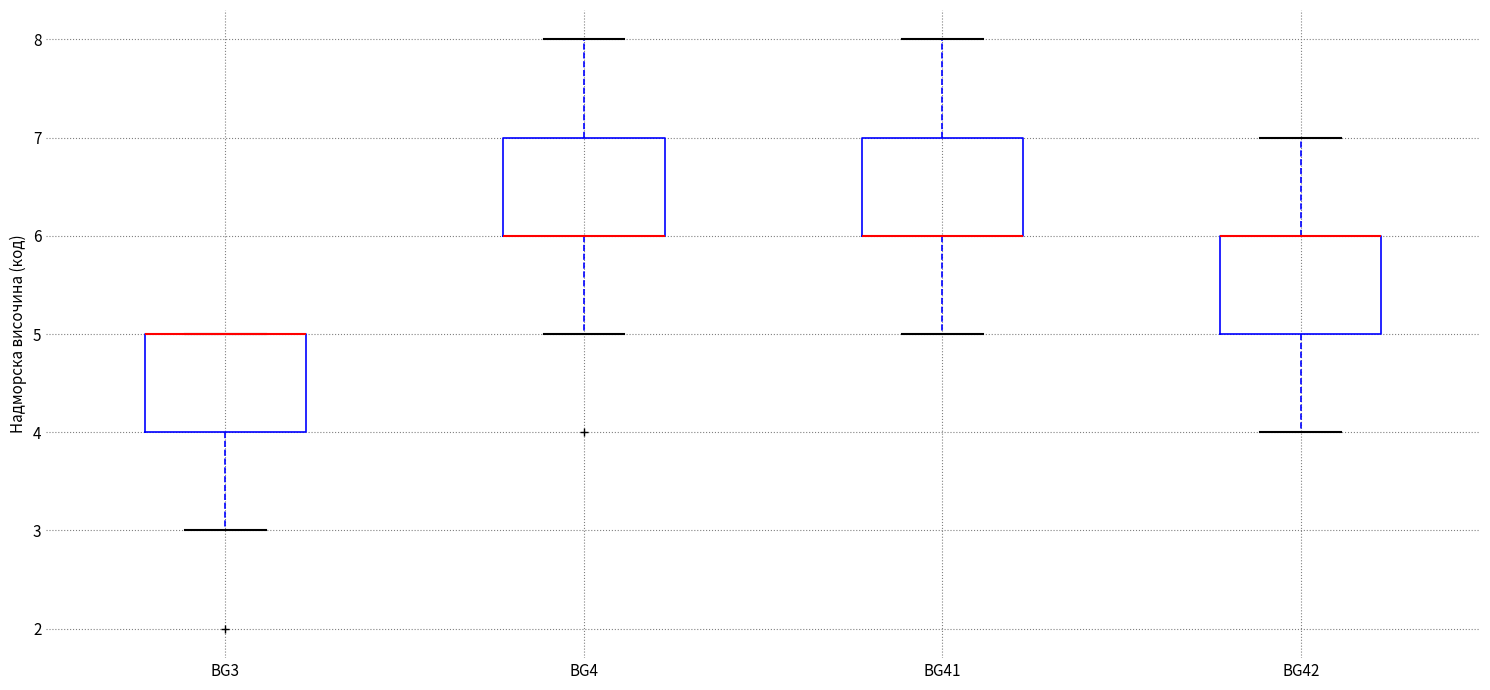

Reading left to right, read every box against the y-axis: the position of its median line, the range the box covers, and the ends of its whiskers. The values are not printed on the chart, so give them approximately, as read against the axis.

BG3: median 5 (drawn on the box's upper edge), box 4 to 5, whiskers 3 to 5
BG4: median 6 (drawn on the box's lower edge), box 6 to 7, whiskers 5 to 8
BG41: median 6 (drawn on the box's lower edge), box 6 to 7, whiskers 5 to 8
BG42: median 6 (drawn on the box's upper edge), box 5 to 6, whiskers 4 to 7